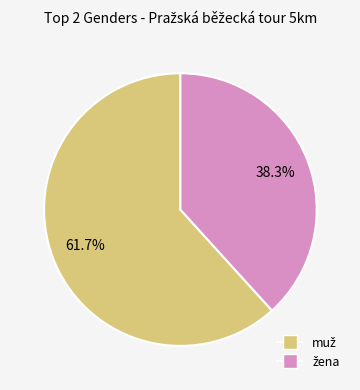

Does any single category account for the majority?

Yes